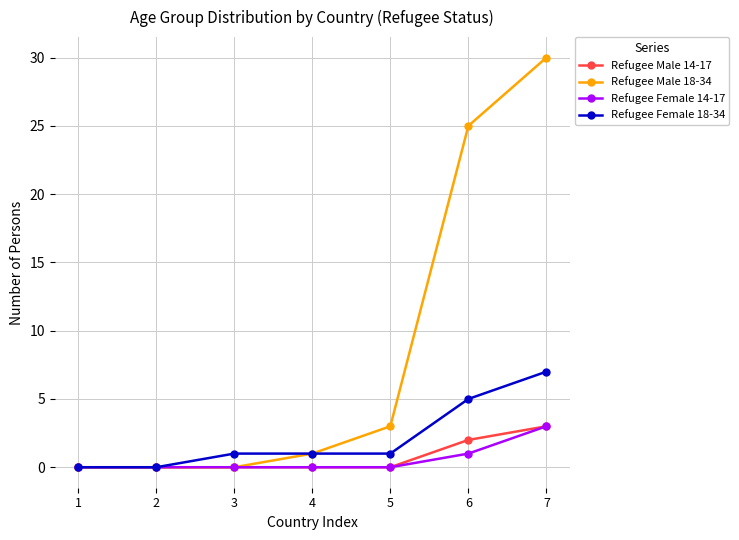

The Refugee Female 14-17 series shows 2 at 7. True or false?

False